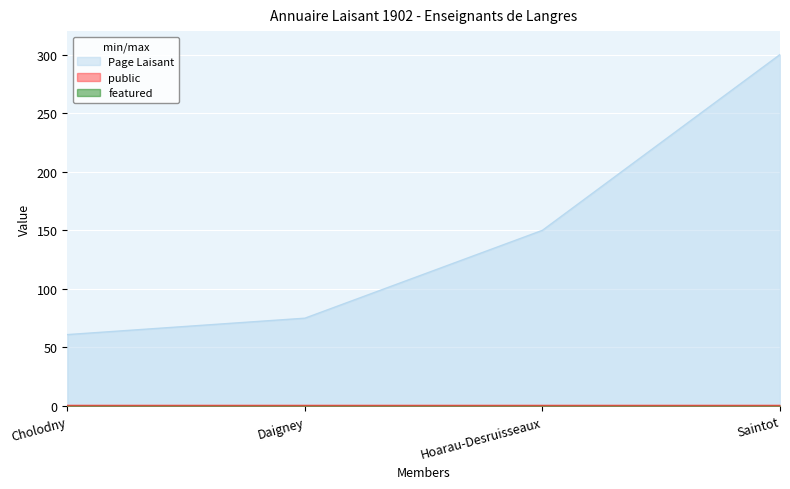

What are all the series names shown in the legend?

Page Laisant, public, featured